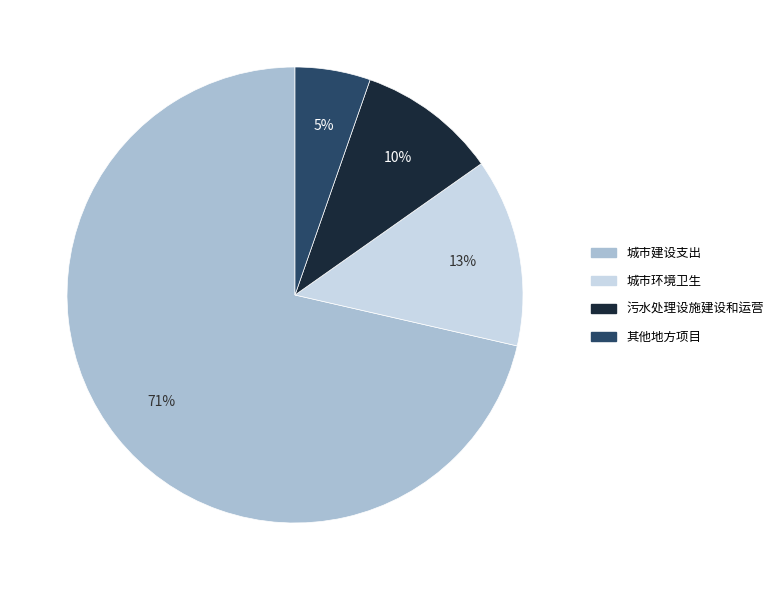

To the nearest percent, what is the average slice percentage?

25%